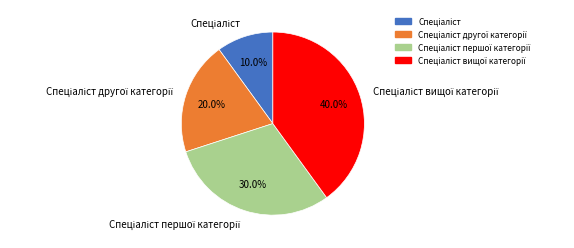

To the nearest percent, what is the difference between the Спеціаліст першої категорії and Спеціаліст вищої категорії slice percentages?

10%